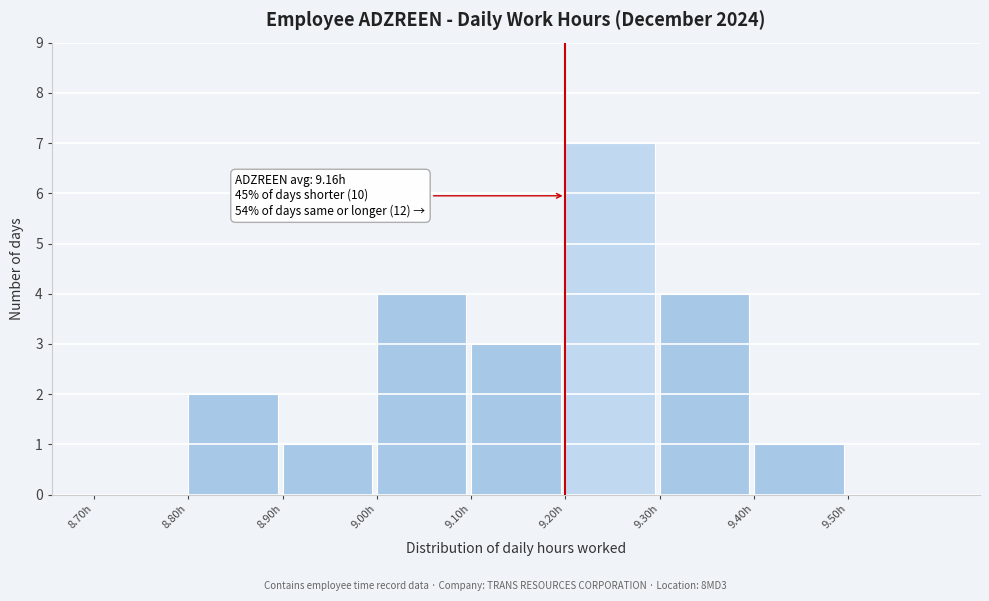

Which range on the x-axis has the tallest bar?

9.2 to 9.3